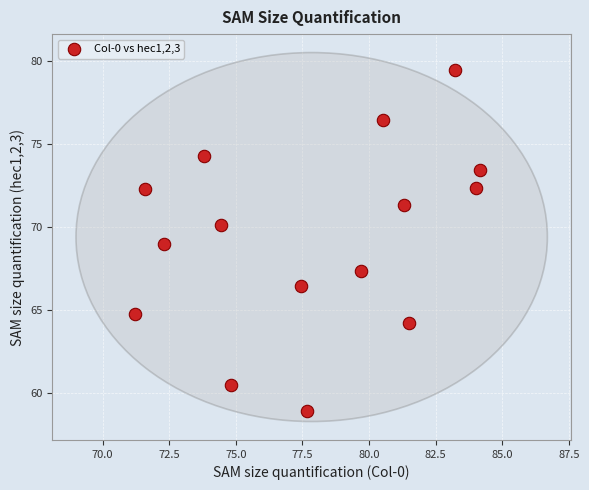

What is the range of X values (max minus min)?

12.9